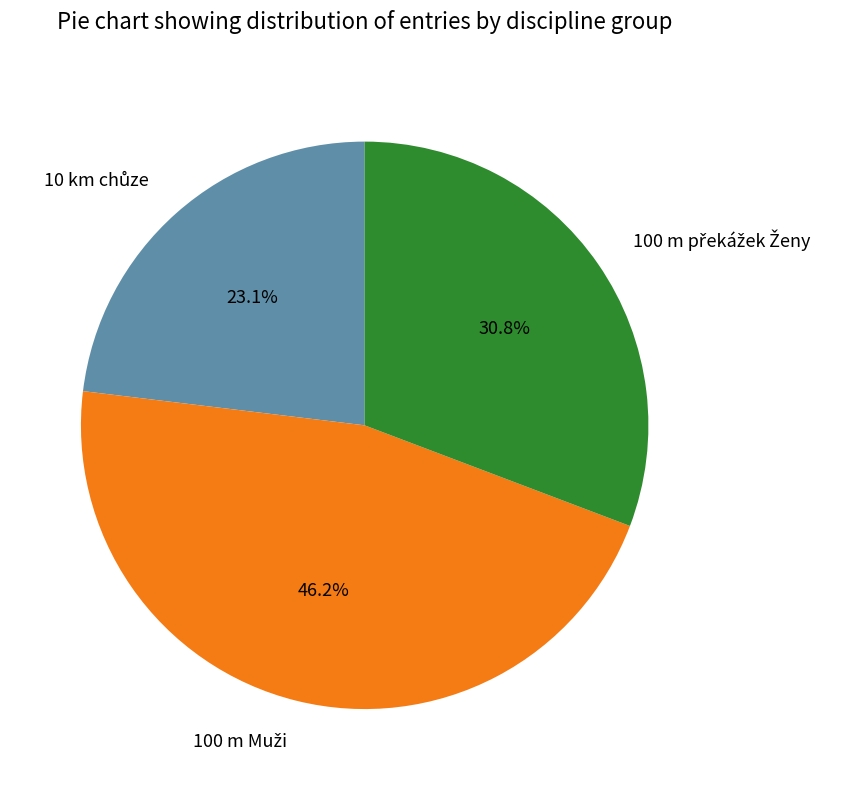

Is there any slice that represents more than half of the pie?

No